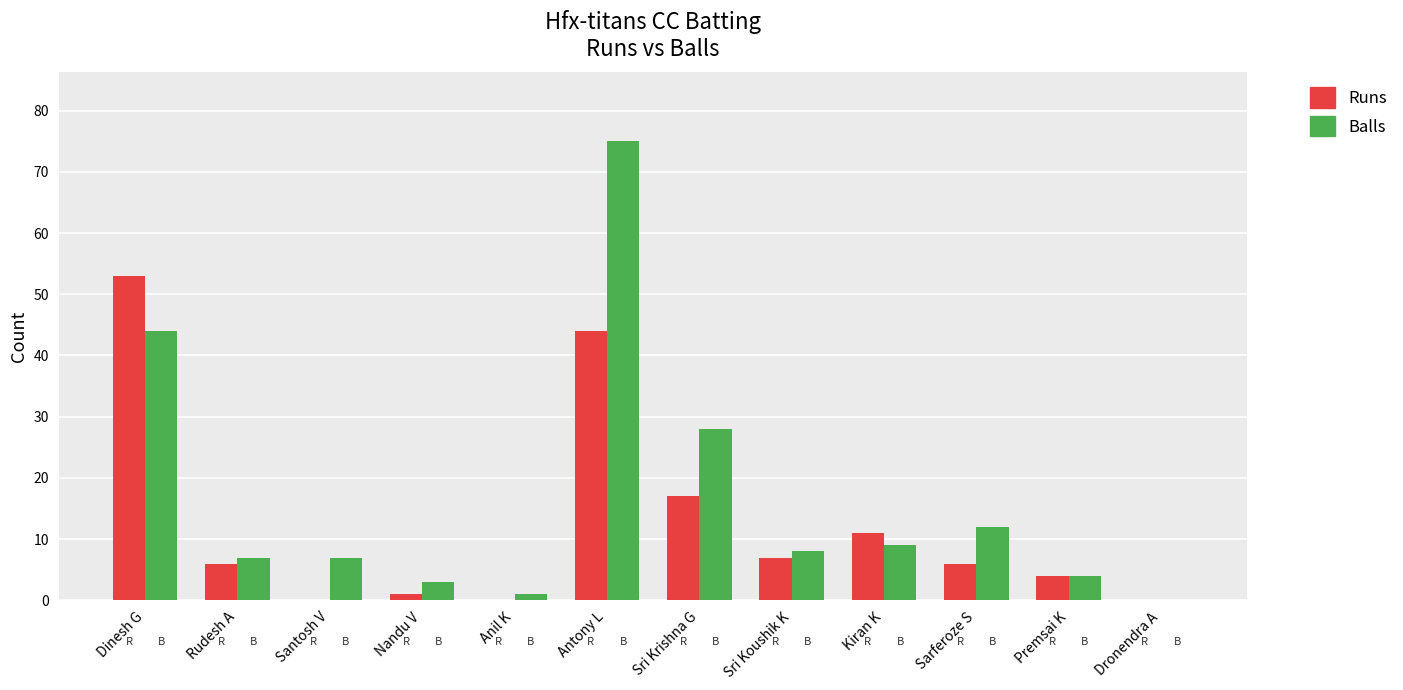

Is it true that Runs equals 5 at Kiran K?

False